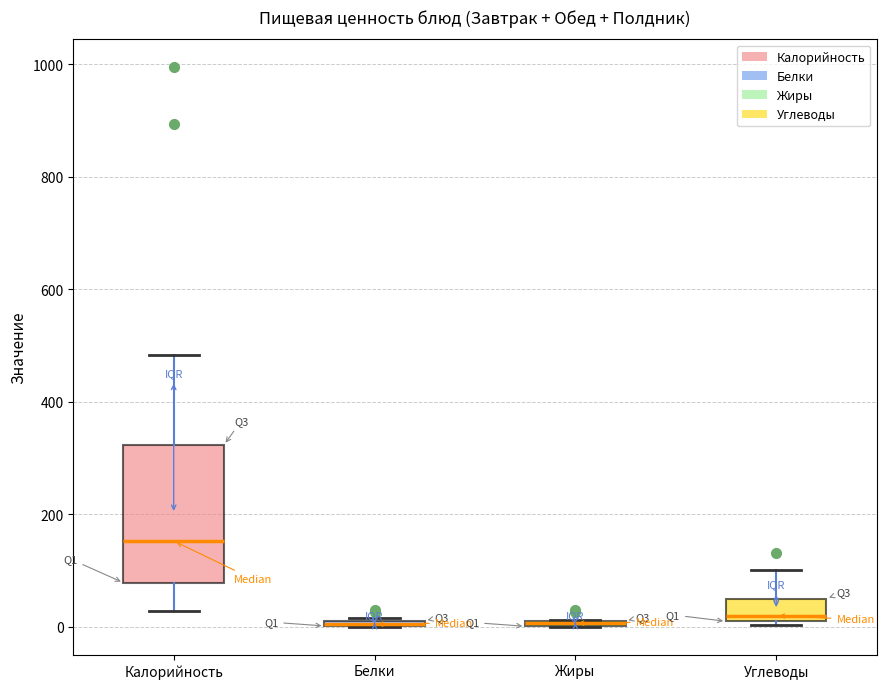

Comparing the boxes themselves (not the whiskers), which one is the tallest?

Калорийность